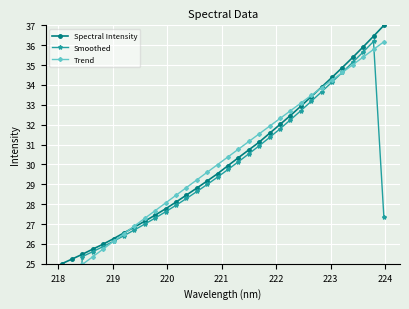

True or false: Spectral Intensity has more than 2 interior local peaks.

False